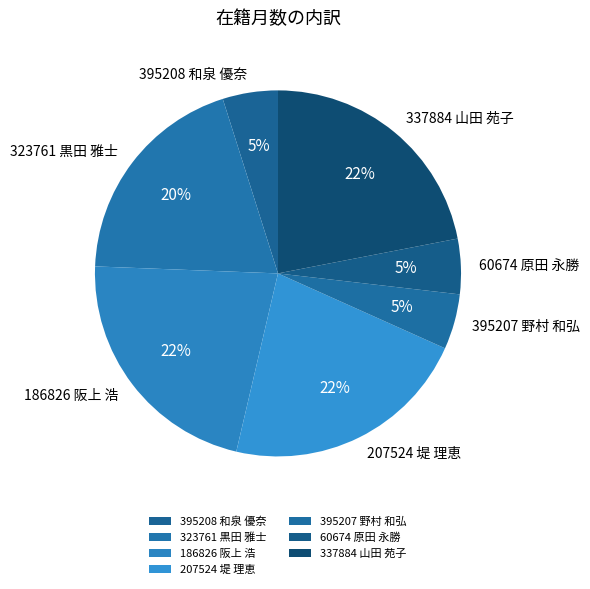

To the nearest percent, what is the difference between the 207524 堤 理恵 and 323761 黒田 雅士 slice percentages?

2%